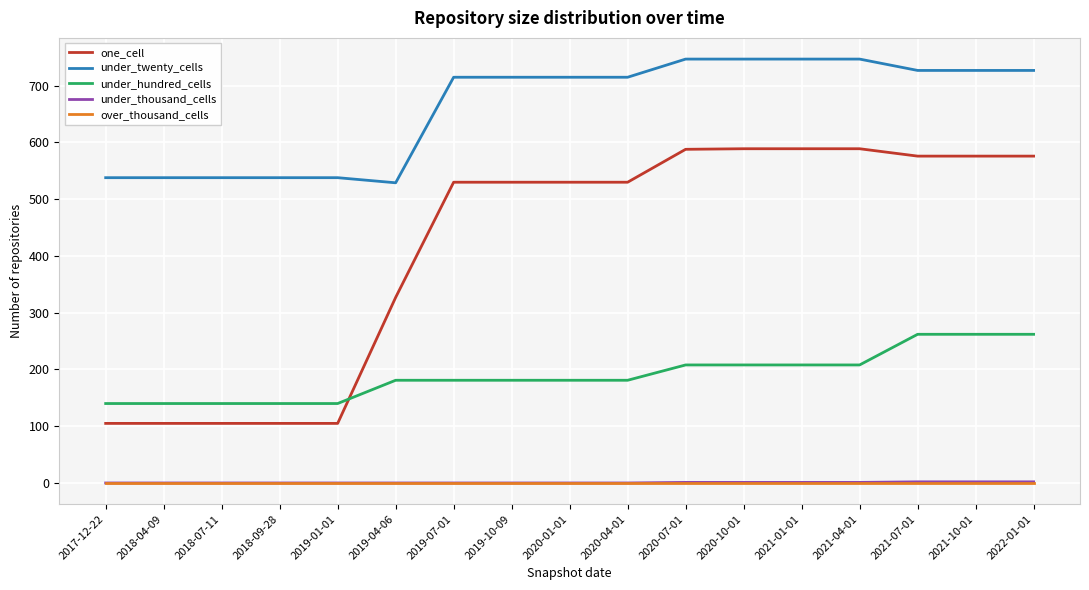

What are all the series names shown in the legend?

one_cell, under_twenty_cells, under_hundred_cells, under_thousand_cells, over_thousand_cells